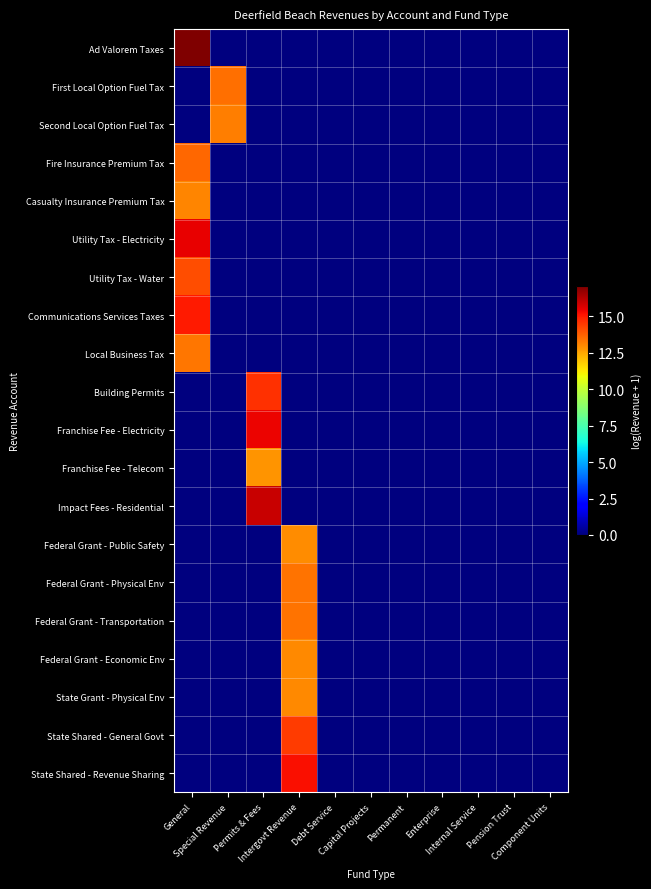

Reading right to left, list all the values displayed in this chart.

Ad Valorem Taxes: Component Units=0.0	Pension Trust=0.0	Internal Service=0.0	Enterprise=0.0	Permanent=0.0	Capital Projects=0.0	Debt Service=0.0	Intergovt Revenue=0.0	Permits & Fees=0.0	Special Revenue=0.0	General=17.1
First Local Option Fuel Tax: Component Units=0.0	Pension Trust=0.0	Internal Service=0.0	Enterprise=0.0	Permanent=0.0	Capital Projects=0.0	Debt Service=0.0	Intergovt Revenue=0.0	Permits & Fees=0.0	Special Revenue=13.5	General=0.0
Second Local Option Fuel Tax: Component Units=0.0	Pension Trust=0.0	Internal Service=0.0	Enterprise=0.0	Permanent=0.0	Capital Projects=0.0	Debt Service=0.0	Intergovt Revenue=0.0	Permits & Fees=0.0	Special Revenue=13.2	General=0.0
Fire Insurance Premium Tax: Component Units=0.0	Pension Trust=0.0	Internal Service=0.0	Enterprise=0.0	Permanent=0.0	Capital Projects=0.0	Debt Service=0.0	Intergovt Revenue=0.0	Permits & Fees=0.0	Special Revenue=0.0	General=13.6
Casualty Insurance Premium Tax: Component Units=0.0	Pension Trust=0.0	Internal Service=0.0	Enterprise=0.0	Permanent=0.0	Capital Projects=0.0	Debt Service=0.0	Intergovt Revenue=0.0	Permits & Fees=0.0	Special Revenue=0.0	General=13.1
Utility Tax - Electricity: Component Units=0.0	Pension Trust=0.0	Internal Service=0.0	Enterprise=0.0	Permanent=0.0	Capital Projects=0.0	Debt Service=0.0	Intergovt Revenue=0.0	Permits & Fees=0.0	Special Revenue=0.0	General=15.5
Utility Tax - Water: Component Units=0.0	Pension Trust=0.0	Internal Service=0.0	Enterprise=0.0	Permanent=0.0	Capital Projects=0.0	Debt Service=0.0	Intergovt Revenue=0.0	Permits & Fees=0.0	Special Revenue=0.0	General=14.1
Communications Services Taxes: Component Units=0.0	Pension Trust=0.0	Internal Service=0.0	Enterprise=0.0	Permanent=0.0	Capital Projects=0.0	Debt Service=0.0	Intergovt Revenue=0.0	Permits & Fees=0.0	Special Revenue=0.0	General=15.0
Local Business Tax: Component Units=0.0	Pension Trust=0.0	Internal Service=0.0	Enterprise=0.0	Permanent=0.0	Capital Projects=0.0	Debt Service=0.0	Intergovt Revenue=0.0	Permits & Fees=0.0	Special Revenue=0.0	General=13.4
Building Permits: Component Units=0.0	Pension Trust=0.0	Internal Service=0.0	Enterprise=0.0	Permanent=0.0	Capital Projects=0.0	Debt Service=0.0	Intergovt Revenue=0.0	Permits & Fees=14.6	Special Revenue=0.0	General=0.0
Franchise Fee - Electricity: Component Units=0.0	Pension Trust=0.0	Internal Service=0.0	Enterprise=0.0	Permanent=0.0	Capital Projects=0.0	Debt Service=0.0	Intergovt Revenue=0.0	Permits & Fees=15.4	Special Revenue=0.0	General=0.0
Franchise Fee - Telecom: Component Units=0.0	Pension Trust=0.0	Internal Service=0.0	Enterprise=0.0	Permanent=0.0	Capital Projects=0.0	Debt Service=0.0	Intergovt Revenue=0.0	Permits & Fees=12.8	Special Revenue=0.0	General=0.0
Impact Fees - Residential: Component Units=0.0	Pension Trust=0.0	Internal Service=0.0	Enterprise=0.0	Permanent=0.0	Capital Projects=0.0	Debt Service=0.0	Intergovt Revenue=0.0	Permits & Fees=15.9	Special Revenue=0.0	General=0.0
Federal Grant - Public Safety: Component Units=0.0	Pension Trust=0.0	Internal Service=0.0	Enterprise=0.0	Permanent=0.0	Capital Projects=0.0	Debt Service=0.0	Intergovt Revenue=13.0	Permits & Fees=0.0	Special Revenue=0.0	General=0.0
Federal Grant - Physical Env: Component Units=0.0	Pension Trust=0.0	Internal Service=0.0	Enterprise=0.0	Permanent=0.0	Capital Projects=0.0	Debt Service=0.0	Intergovt Revenue=13.4	Permits & Fees=0.0	Special Revenue=0.0	General=0.0
Federal Grant - Transportation: Component Units=0.0	Pension Trust=0.0	Internal Service=0.0	Enterprise=0.0	Permanent=0.0	Capital Projects=0.0	Debt Service=0.0	Intergovt Revenue=13.4	Permits & Fees=0.0	Special Revenue=0.0	General=0.0
Federal Grant - Economic Env: Component Units=0.0	Pension Trust=0.0	Internal Service=0.0	Enterprise=0.0	Permanent=0.0	Capital Projects=0.0	Debt Service=0.0	Intergovt Revenue=13.0	Permits & Fees=0.0	Special Revenue=0.0	General=0.0
State Grant - Physical Env: Component Units=0.0	Pension Trust=0.0	Internal Service=0.0	Enterprise=0.0	Permanent=0.0	Capital Projects=0.0	Debt Service=0.0	Intergovt Revenue=13.0	Permits & Fees=0.0	Special Revenue=0.0	General=0.0
State Shared - General Govt: Component Units=0.0	Pension Trust=0.0	Internal Service=0.0	Enterprise=0.0	Permanent=0.0	Capital Projects=0.0	Debt Service=0.0	Intergovt Revenue=14.4	Permits & Fees=0.0	Special Revenue=0.0	General=0.0
State Shared - Revenue Sharing: Component Units=0.0	Pension Trust=0.0	Internal Service=0.0	Enterprise=0.0	Permanent=0.0	Capital Projects=0.0	Debt Service=0.0	Intergovt Revenue=15.2	Permits & Fees=0.0	Special Revenue=0.0	General=0.0